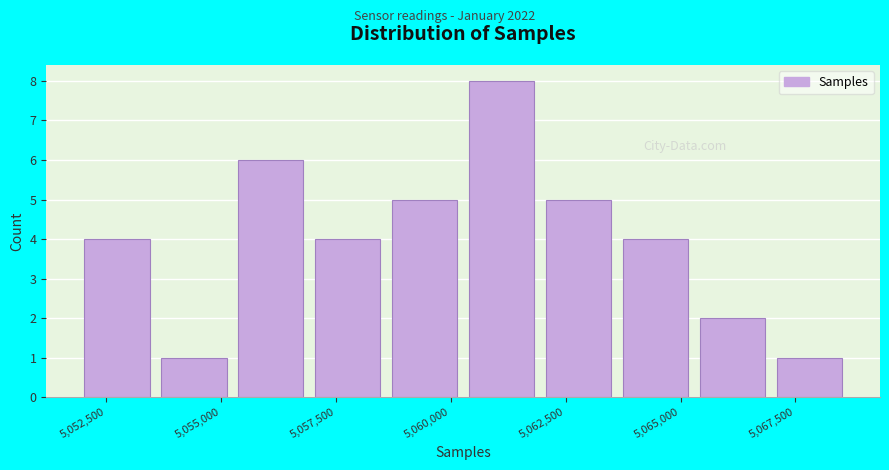

Read against the x-axis, roughly where is the centre of the tallest bar?

5061000